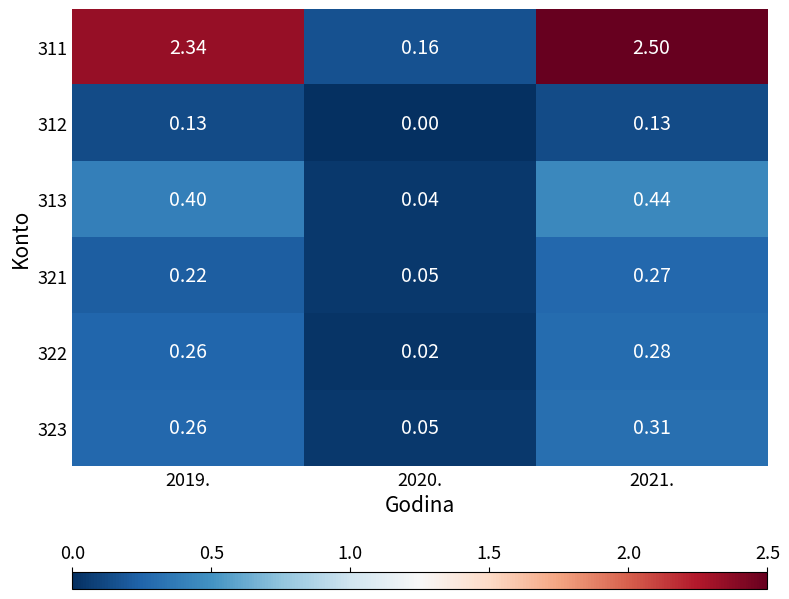

Which series has the largest total across all categories?

311